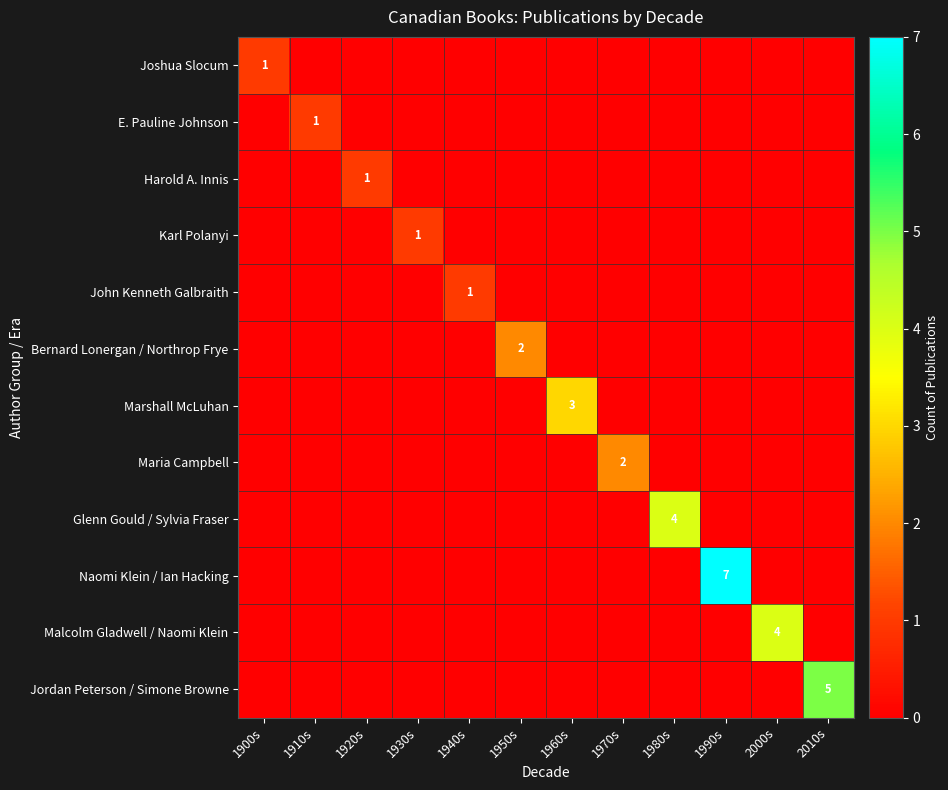

The value of Malcolm Gladwell / Naomi Klein at 1910s is 2. True or false?

False